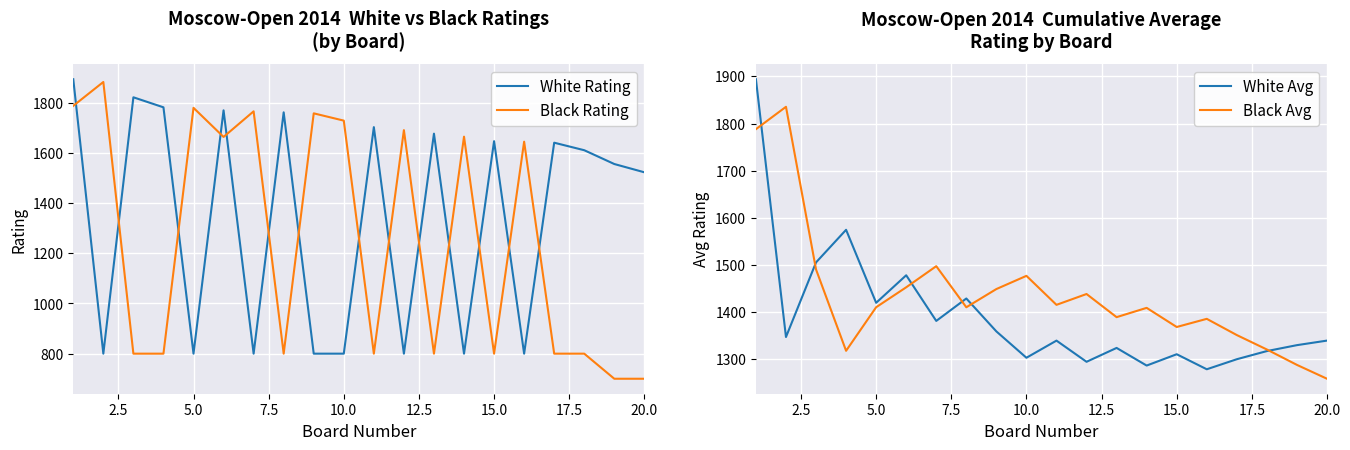

How many intersections are there between White Rating and Black Rating?

14